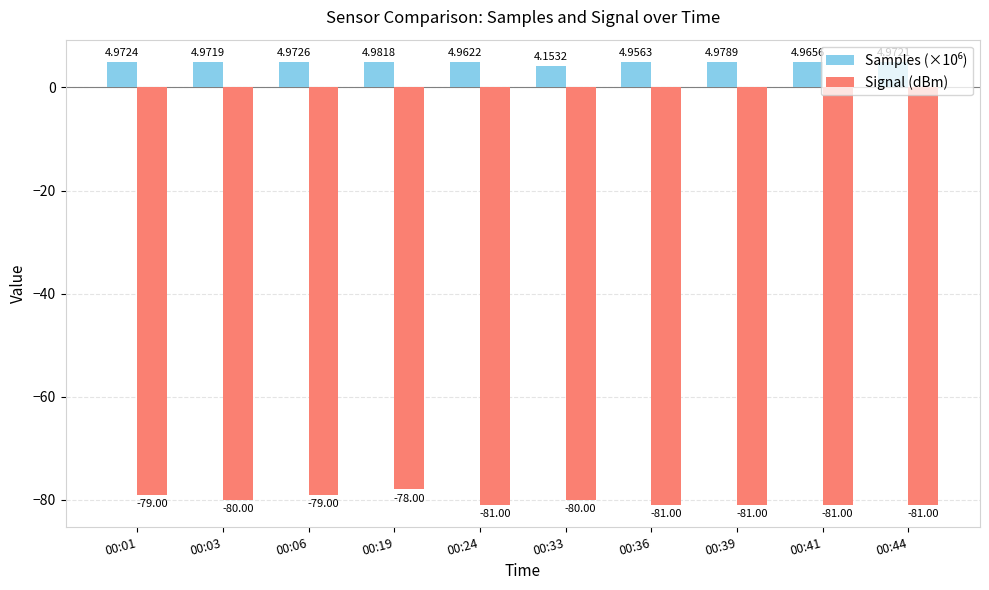

At which category is the sum across all series the highest?

00:19